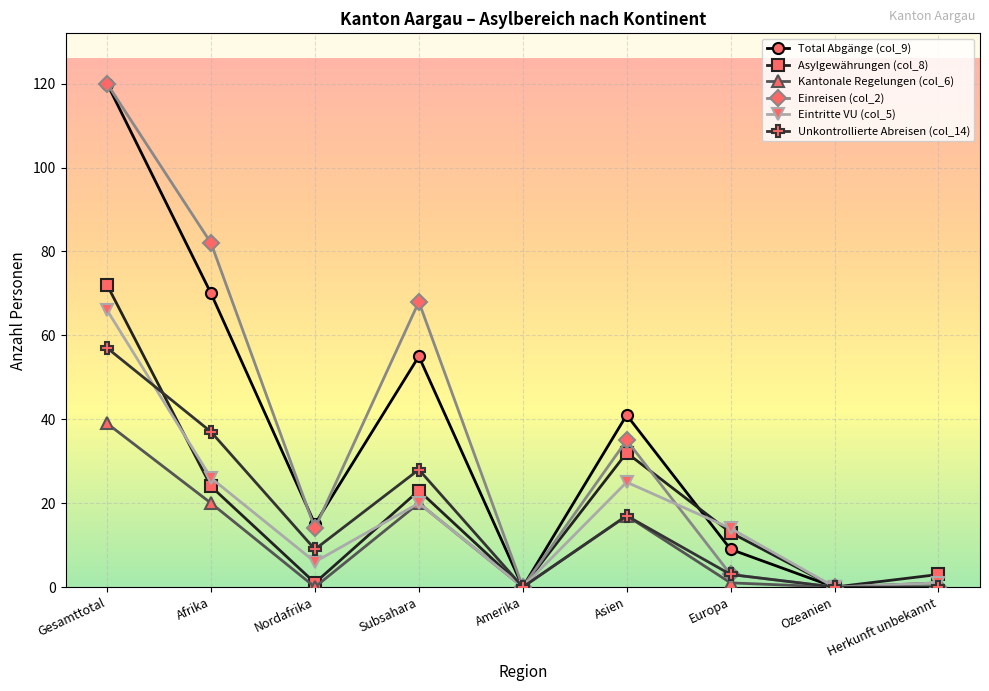

Which series changed the most between Ozeanien and Herkunft unbekannt?

Asylgewährungen (col_8)